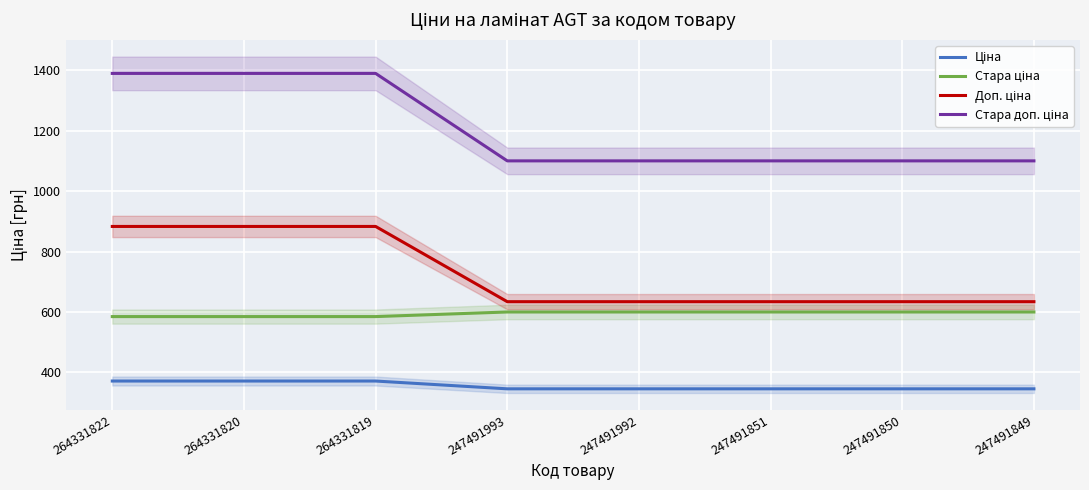

List the labels in order of Доп. ціна value, smallest first.

247491993, 247491992, 247491851, 247491850, 247491849, 264331822, 264331820, 264331819